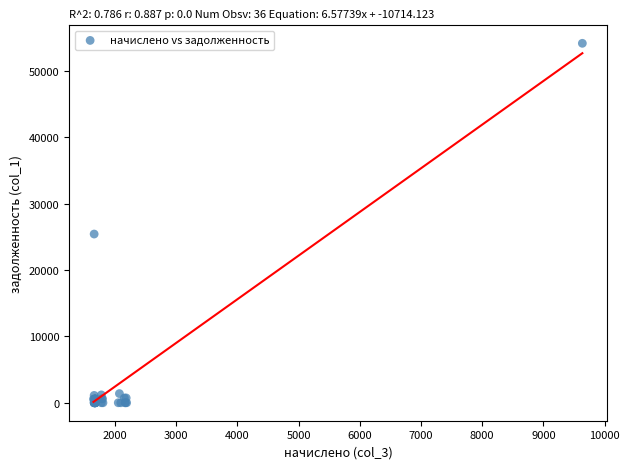

What Y value in the scatter plot is closest to 27084?

25424.7